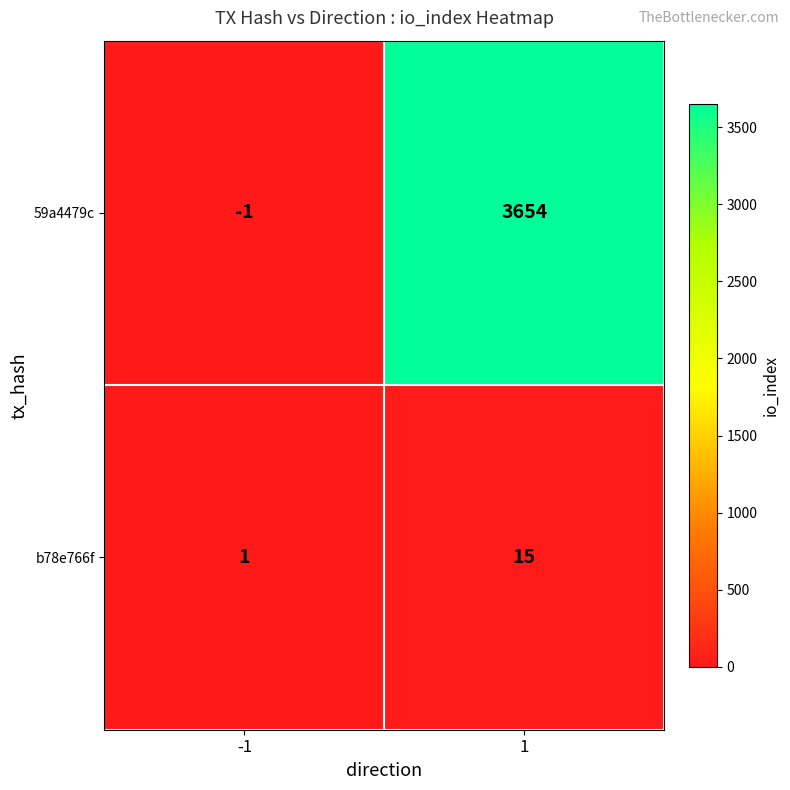

How many data points does each series have?

2